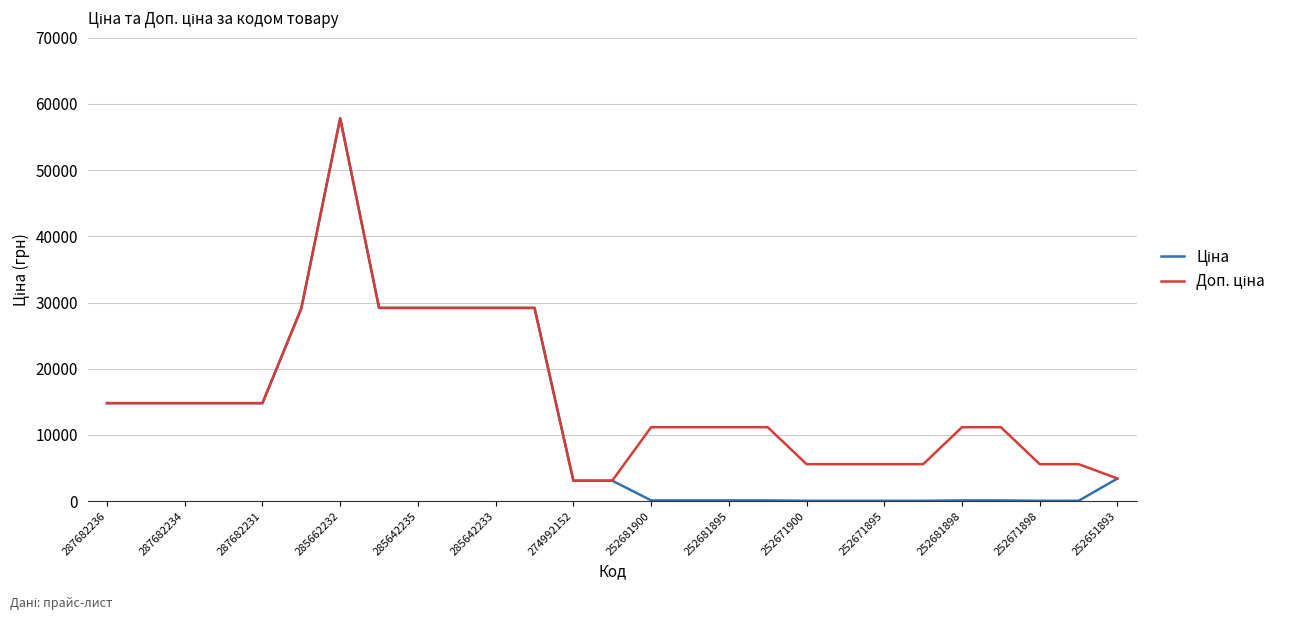

What is the greatest value displayed?

57826.2